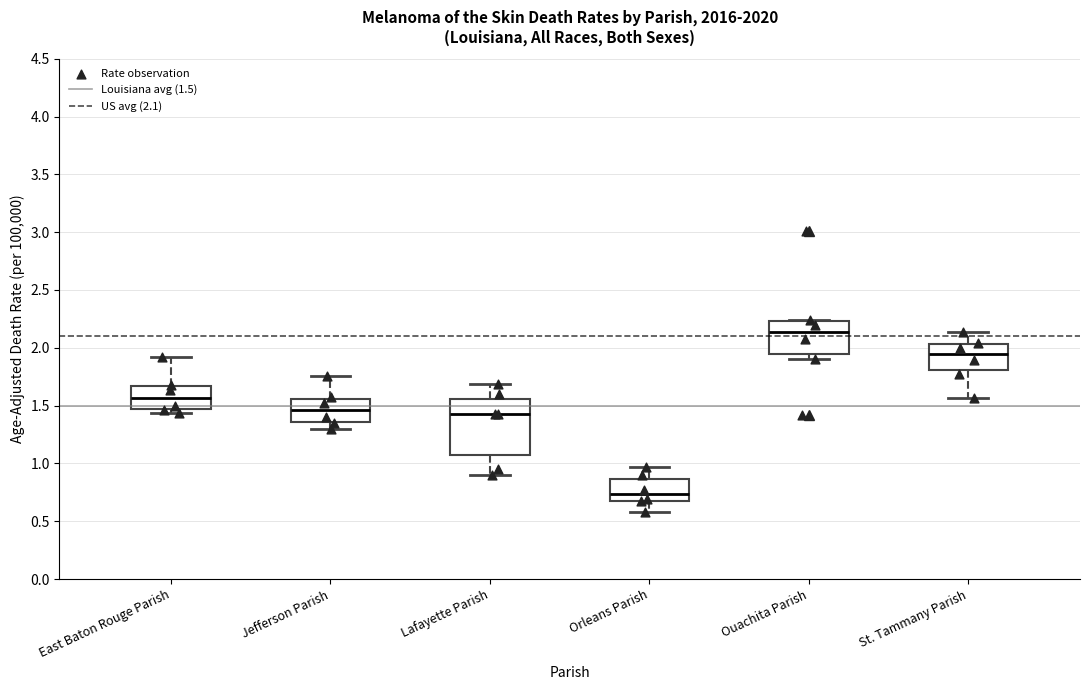

Reading left to right, transcribe this box plot: for each box, give where its median line is, the range the box spans, and where its two whiskers end, as read against the y-axis. The values are not printed on the chart, so give them approximately, as read against the axis.

East Baton Rouge Parish: median 1.55, box 1.45 to 1.65, whiskers 1.45 (just below the box's lower edge) to 1.90
Jefferson Parish: median 1.45, box 1.35 to 1.55, whiskers 1.30 to 1.75
Lafayette Parish: median 1.45, box 1.05 to 1.55, whiskers 0.90 to 1.70
Orleans Parish: median 0.75, box 0.70 to 0.85, whiskers 0.60 to 0.95
Ouachita Parish: median 2.15, box 1.95 to 2.25, whiskers 1.90 to 2.25
St. Tammany Parish: median 1.95, box 1.80 to 2.05, whiskers 1.55 to 2.15